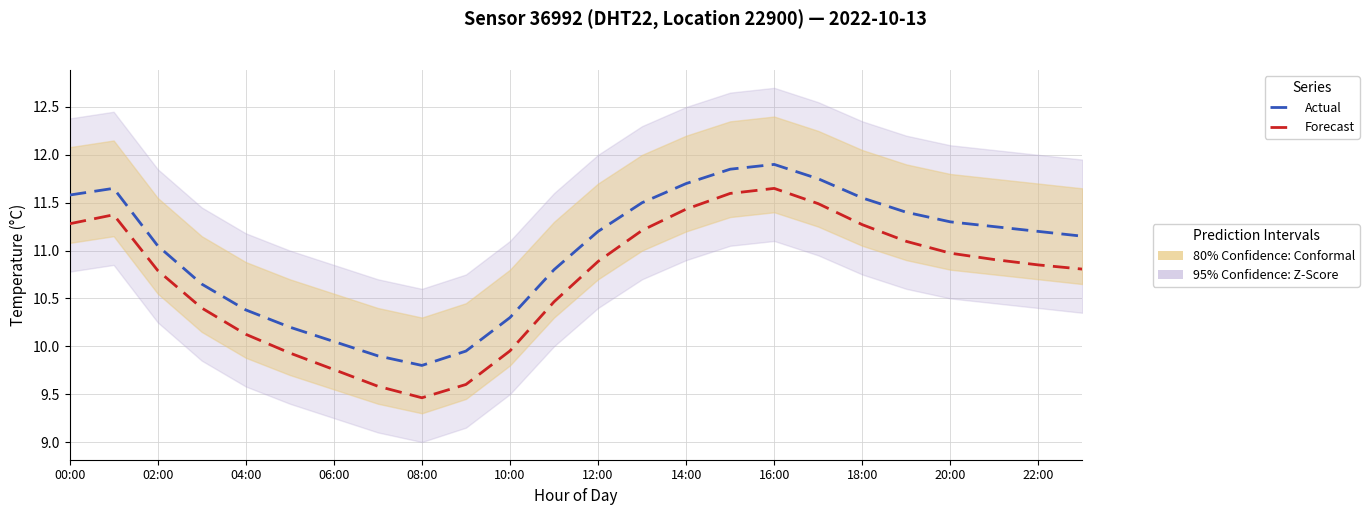

What is the difference between the Forecast values at 20 and 15?

0.6